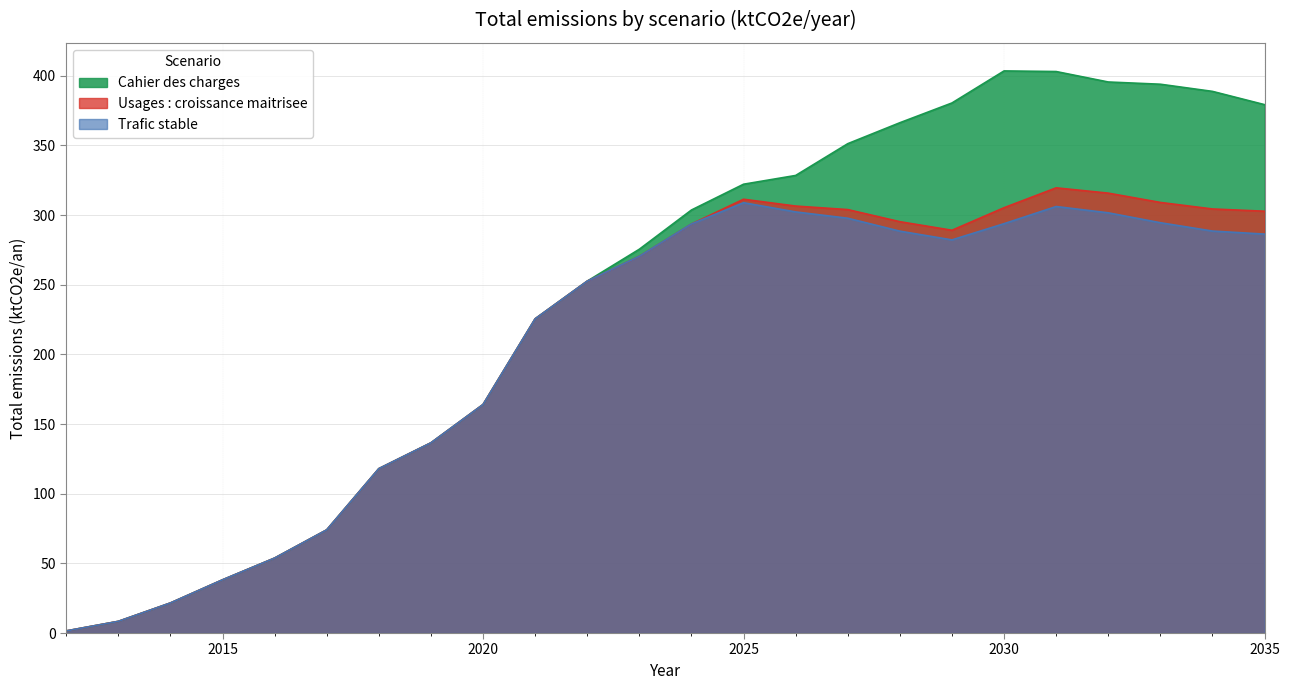

What is the spread (max minus min) of values at 2031?

96.9